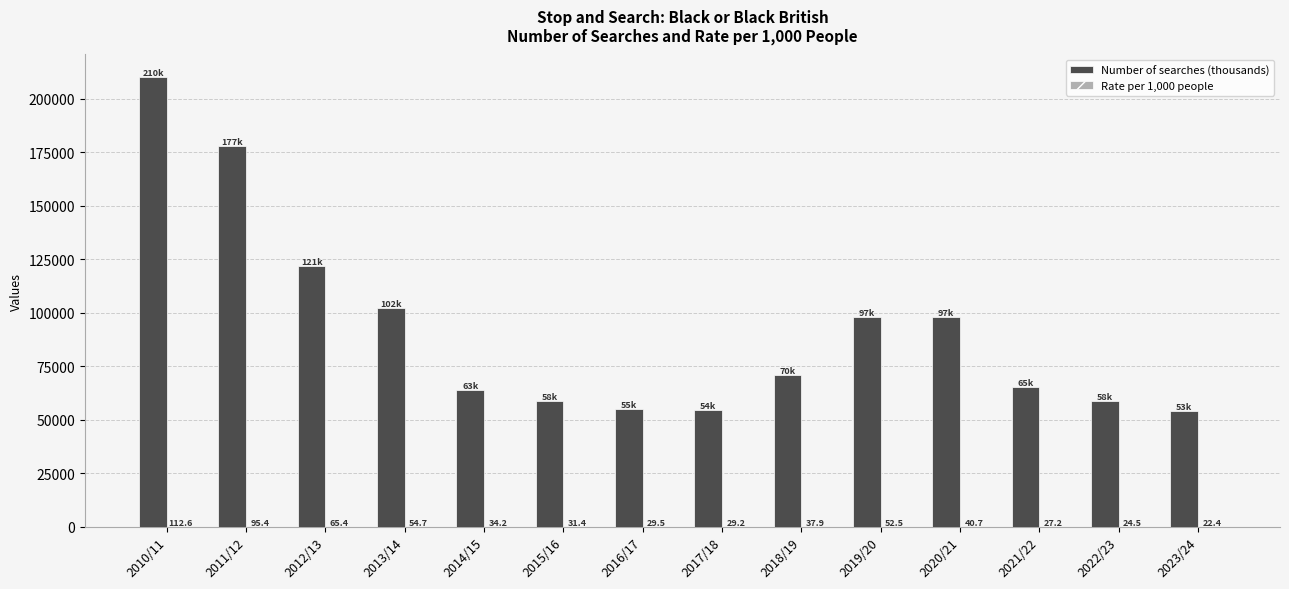

Are the bars grouped side by side (vs. stacked)?

Yes